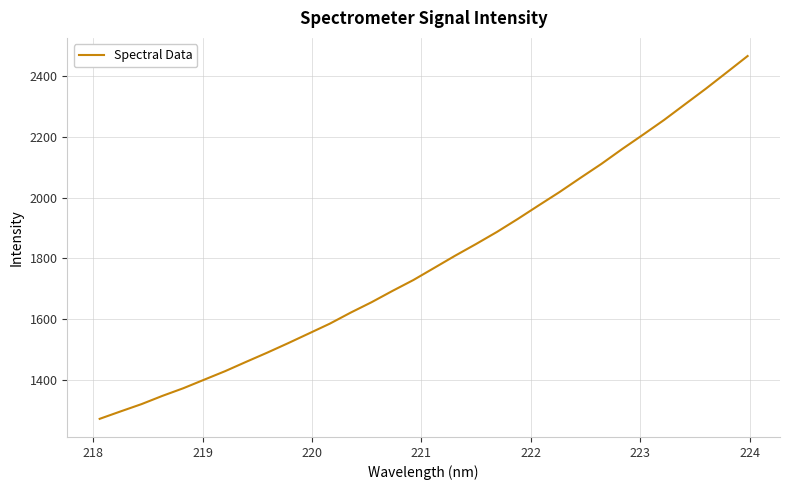

Is this an area chart (filled region under the line)?

No